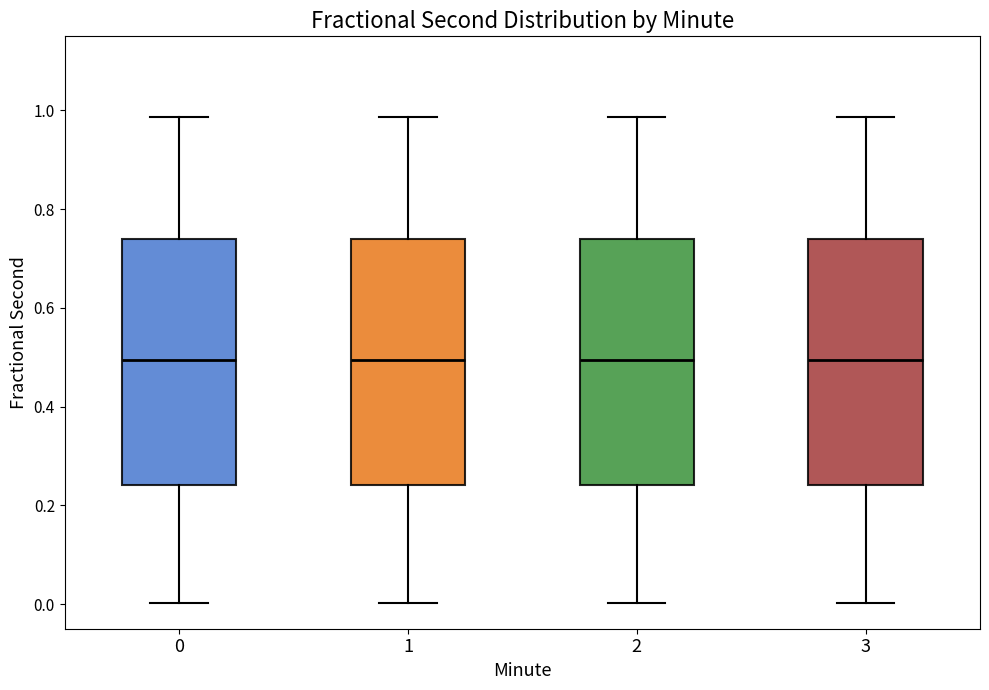

Reading left to right, read every box against the y-axis: the position of its median line, the range the box covers, and the ends of its whiskers. The values are not printed on the chart, so give them approximately, as read against the axis.

0: median 0.50, box 0.24 to 0.74, whiskers 0.00 to 0.98
1: median 0.50, box 0.24 to 0.74, whiskers 0.00 to 0.98
2: median 0.50, box 0.24 to 0.74, whiskers 0.00 to 0.98
3: median 0.50, box 0.24 to 0.74, whiskers 0.00 to 0.98